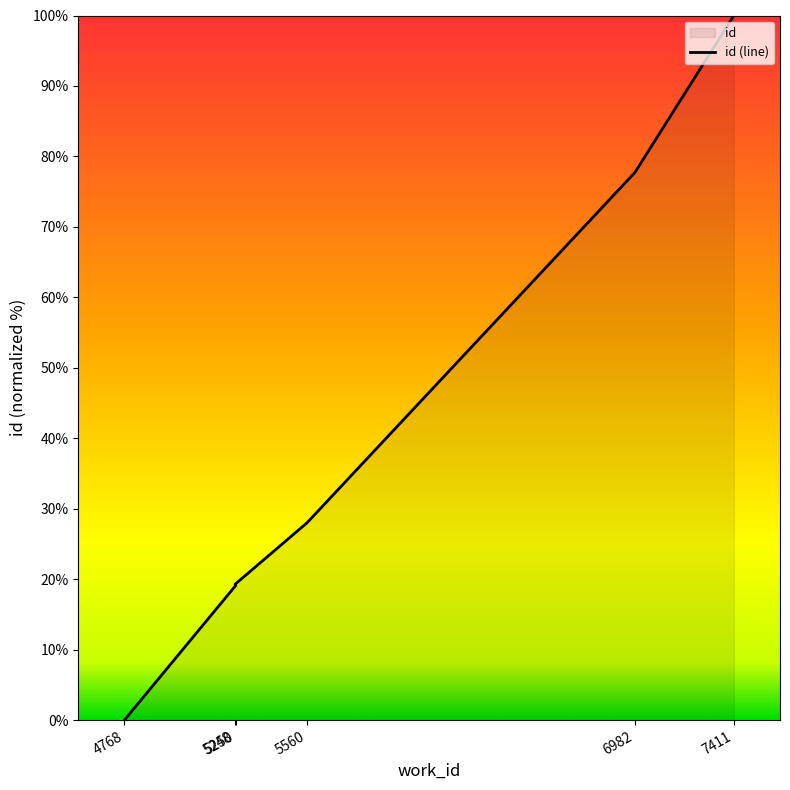

Rank the categories by value from lowest to highest.

4768, 5250, 5248, 5560, 6982, 7411